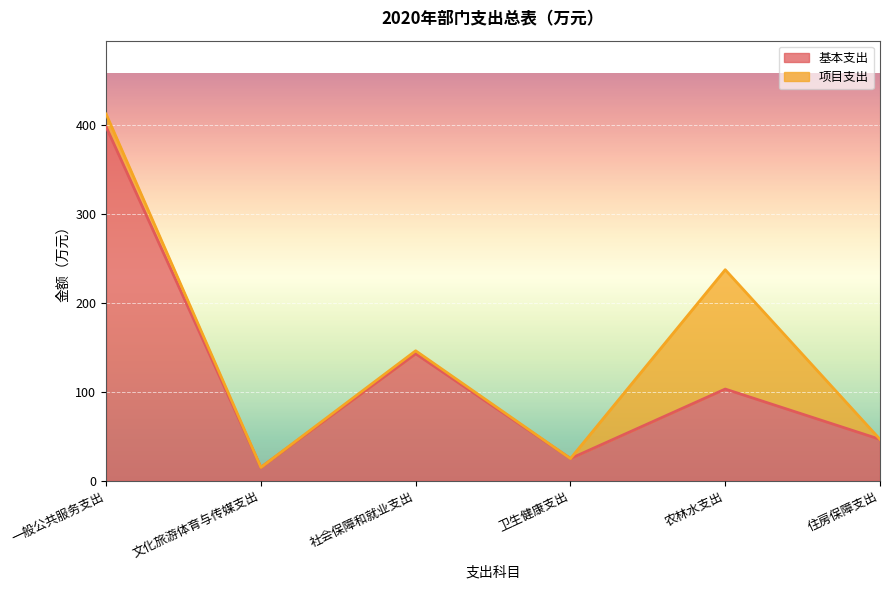

What is the change in value from 卫生健康支出 to 农林水支出?

+78.1